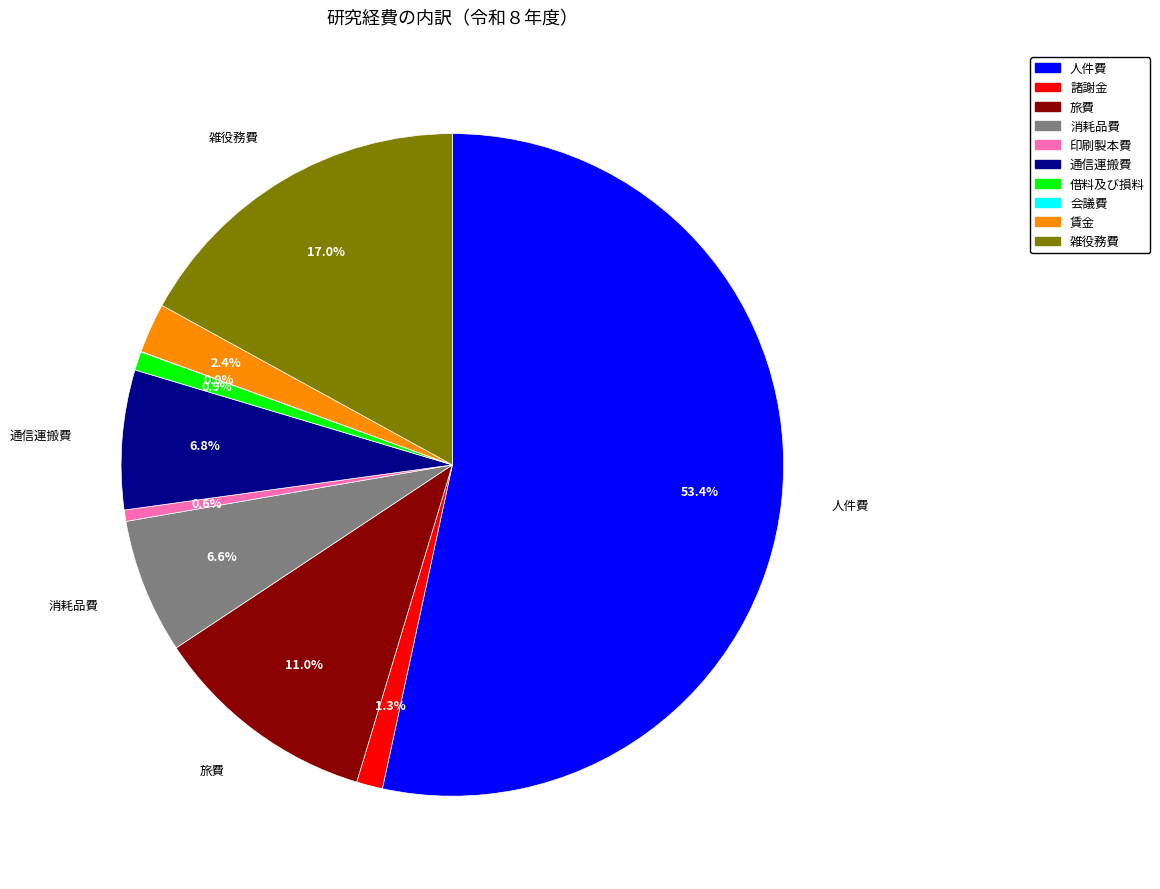

Does any single category account for the majority?

Yes